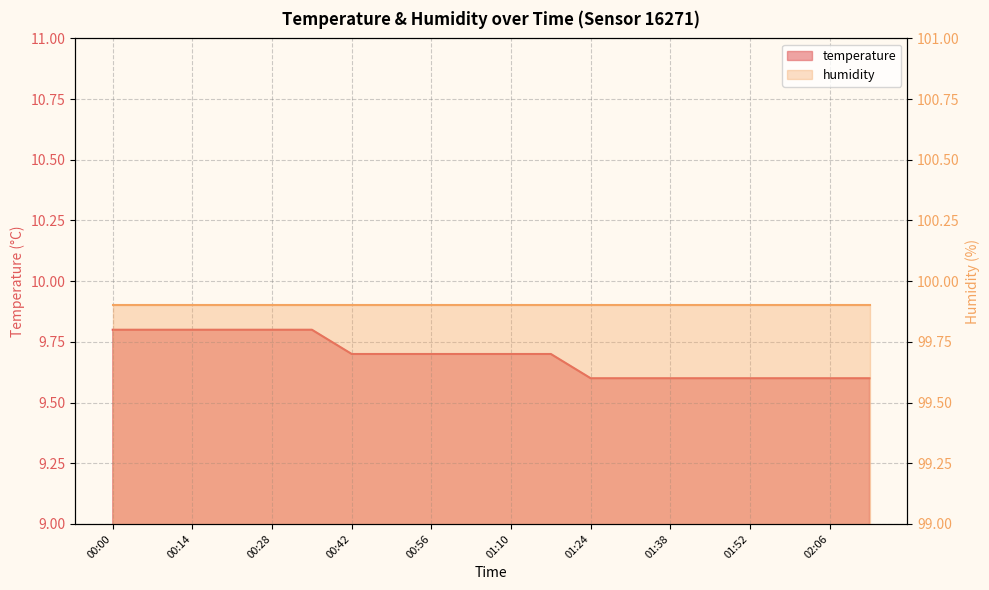

What is the label of the 1st point from the left?

00:00